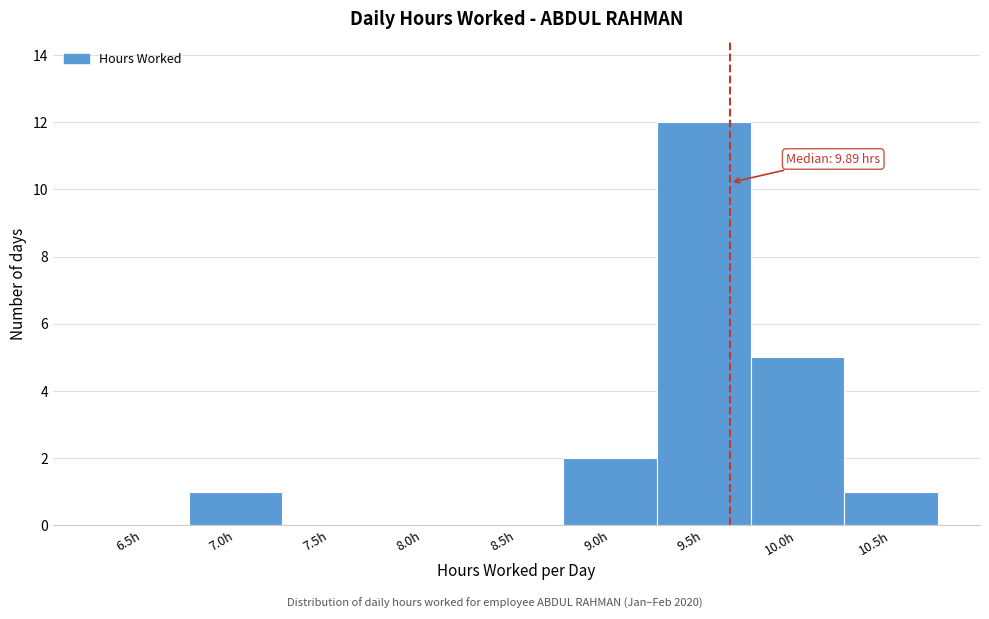

Reading left to right, list all the values displayed in this chart.

6.5h=0	7.0h=1	7.5h=0	8.0h=0	8.5h=0	9.0h=2	9.5h=12	10.0h=5	10.5h=1